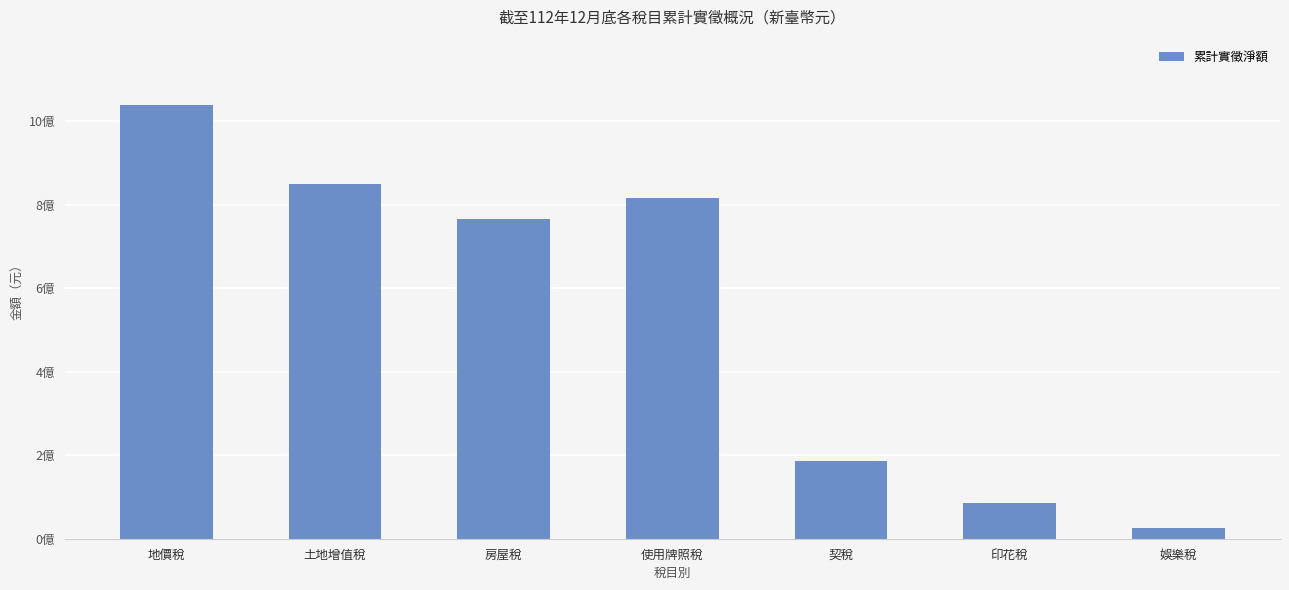

The chart shows a value of 26628969 at 娛樂稅. True or false?

True